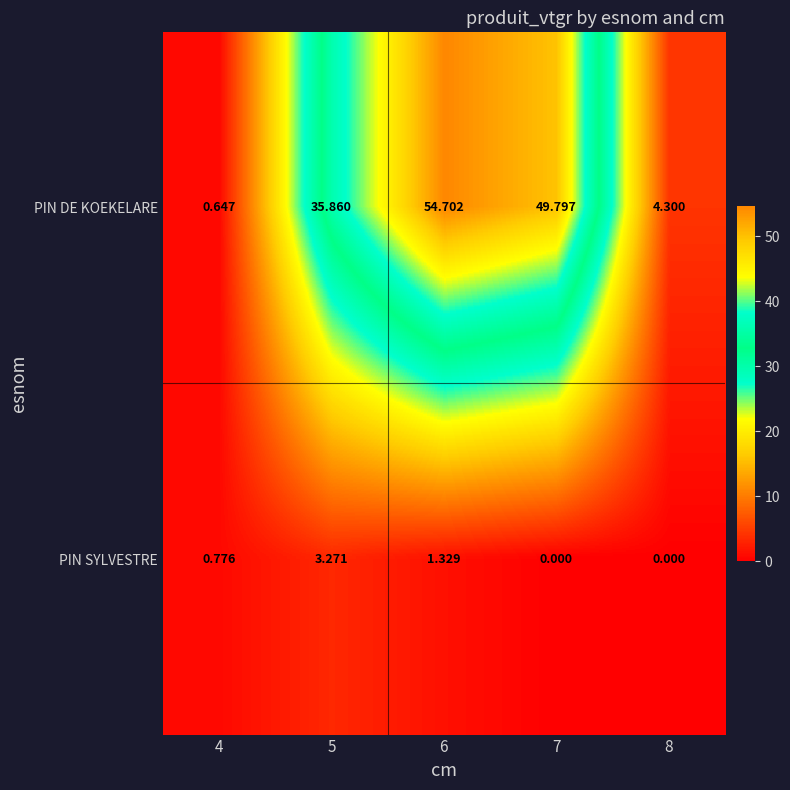

Rank the series by their average value, from lowest to highest.

PIN SYLVESTRE, PIN DE KOEKELARE